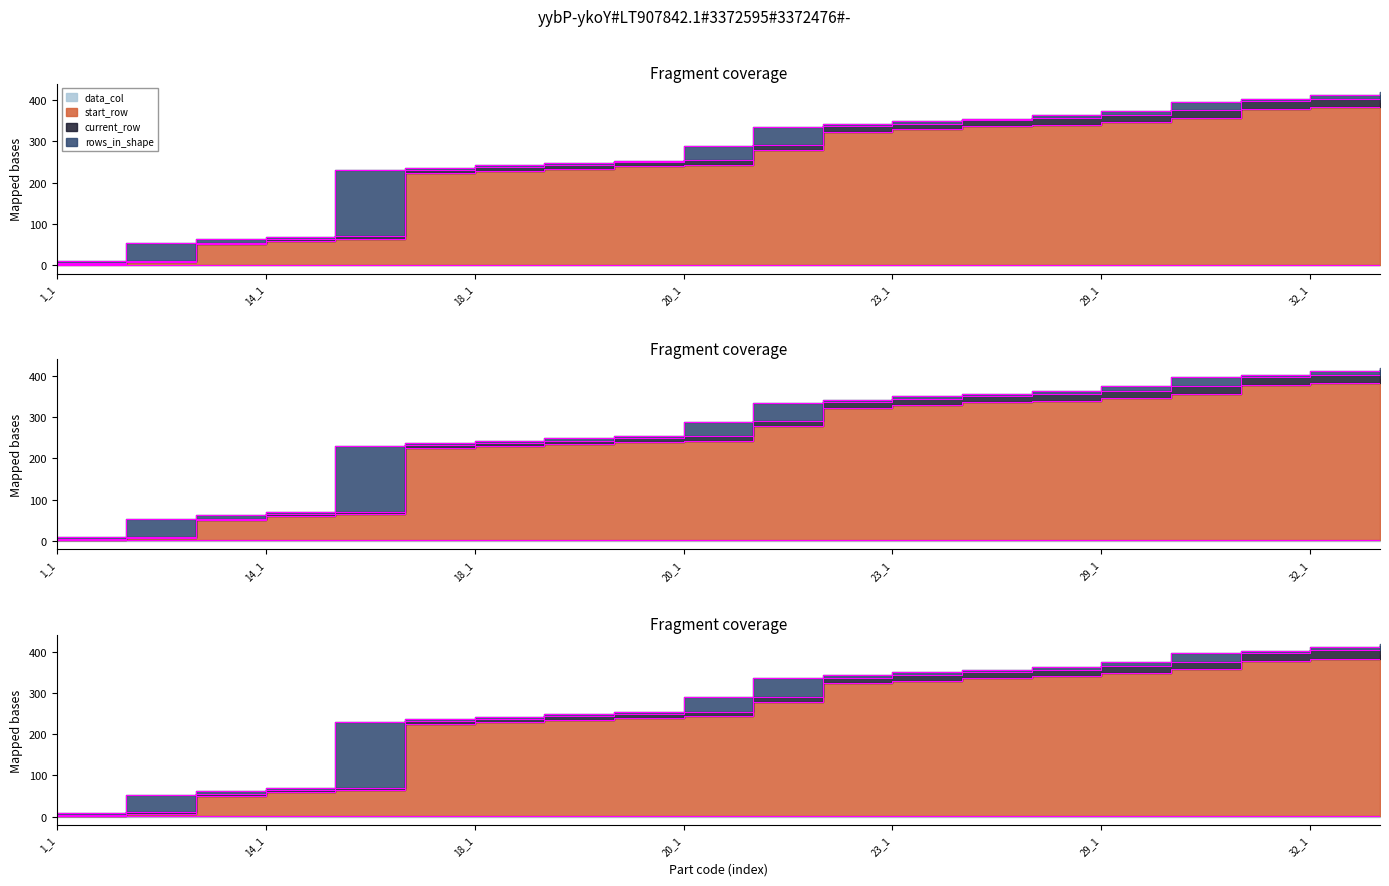

The start_row series shows 322 at 22_1. True or false?

True